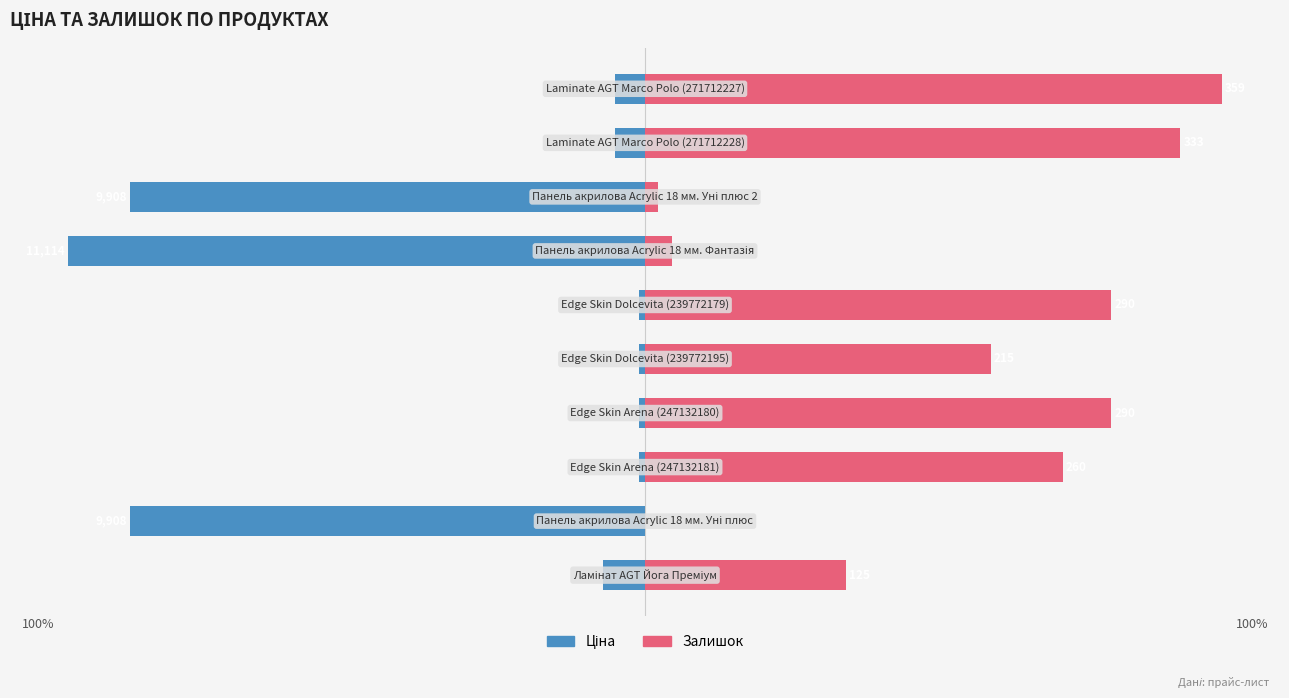

What is the smallest value displayed?

-100.0